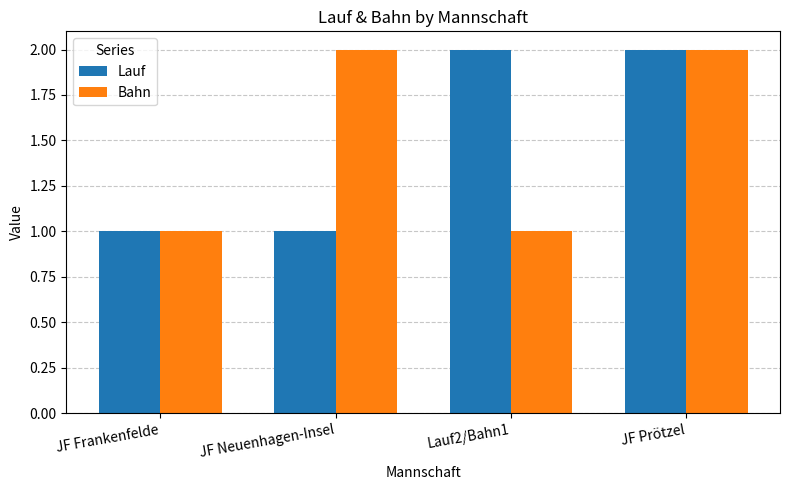

Reading left to right, extract all data points from this chart.

Lauf: 1	1	2	2
Bahn: 1	2	1	2